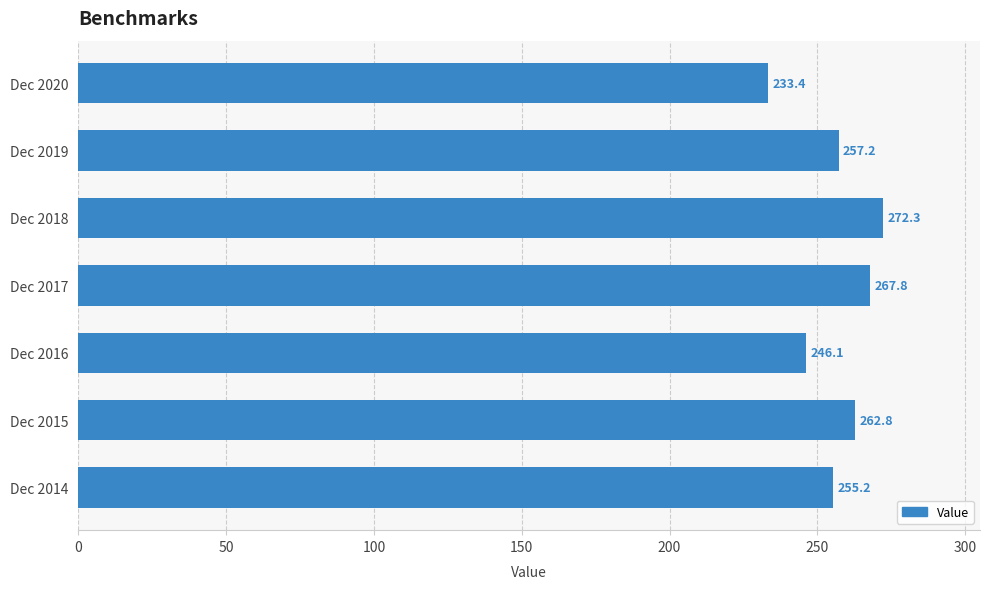

The value at Dec 2015 is 262.8. True or false?

True